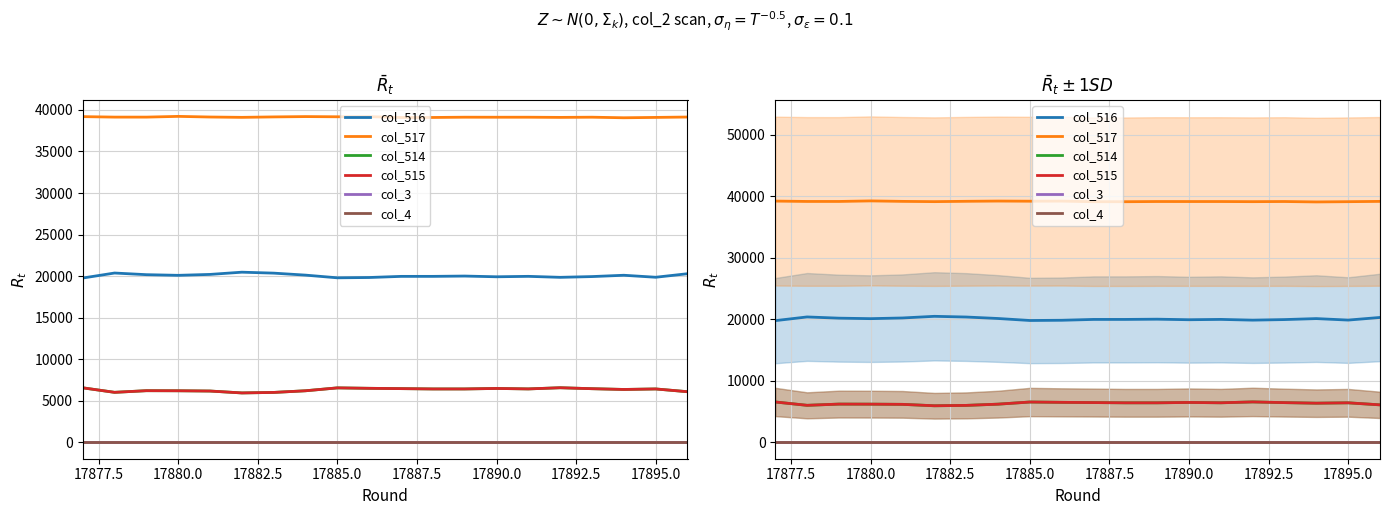

Reading left to right, list all the values displayed in this chart.

col_516: 19776	20377	20179	20100	20210	20478	20364	20125	19801	19838	19974	19975	20013	19925	19978	19858	19950	20109	19868	20293
col_517: 39191	39133	39132	39221	39144	39103	39157	39196	39173	39188	39089	39090	39122	39118	39120	39099	39122	39054	39096	39142
col_514: 6568	6025	6224	6214	6181	5954	6014	6214	6561	6509	6472	6432	6432	6492	6437	6578	6463	6372	6432	6100
col_515: 6568	6025	6223	6213	6181	5952	6014	6213	6561	6508	6471	6432	6432	6492	6436	6577	6462	6372	6432	6100
col_3: 0	0	0	0	0	0	0	0	0	0	0	0	0	0	0	0	0	0	0	0
col_4: 0	0	0	0	0	0	0	0	0	0	0	0	0	0	0	0	0	0	0	0